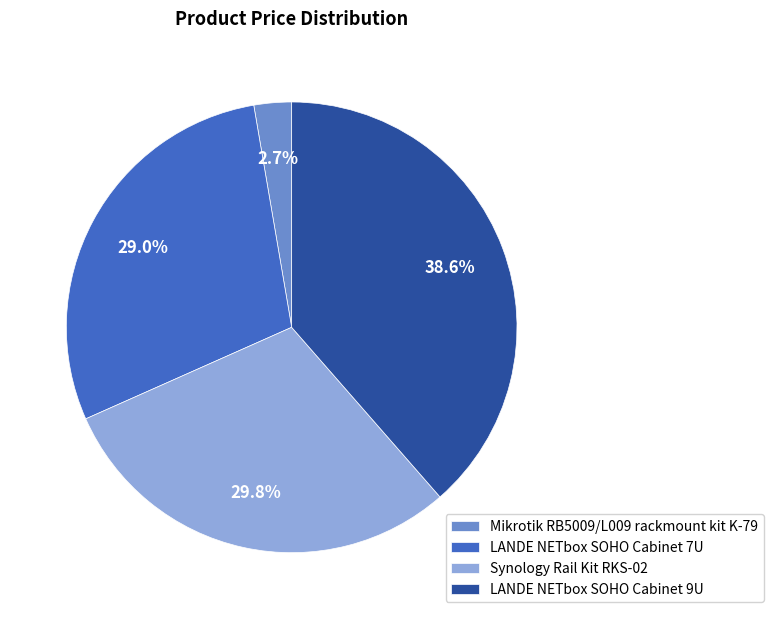

Rank the categories by value from highest to lowest.

LANDE NETbox SOHO Cabinet 9U, Synology Rail Kit RKS-02, LANDE NETbox SOHO Cabinet 7U, Mikrotik RB5009/L009 rackmount kit K-79